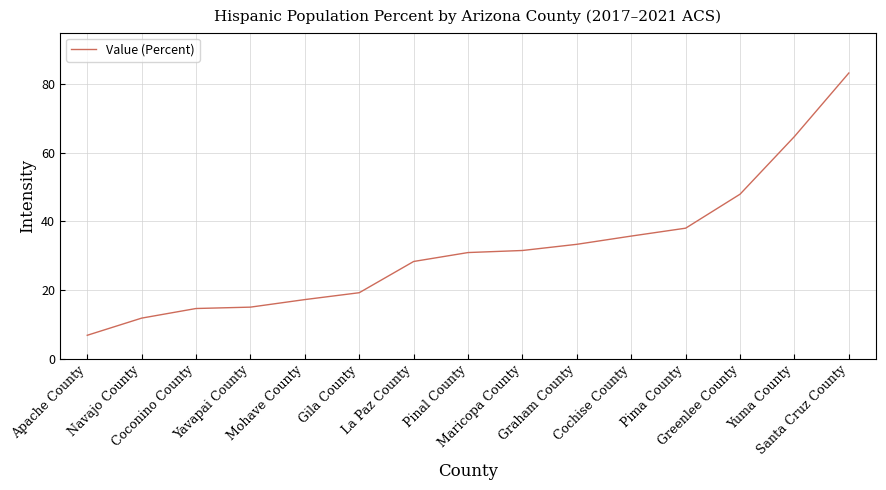

Which has a higher value, La Paz County or Apache County?

La Paz County